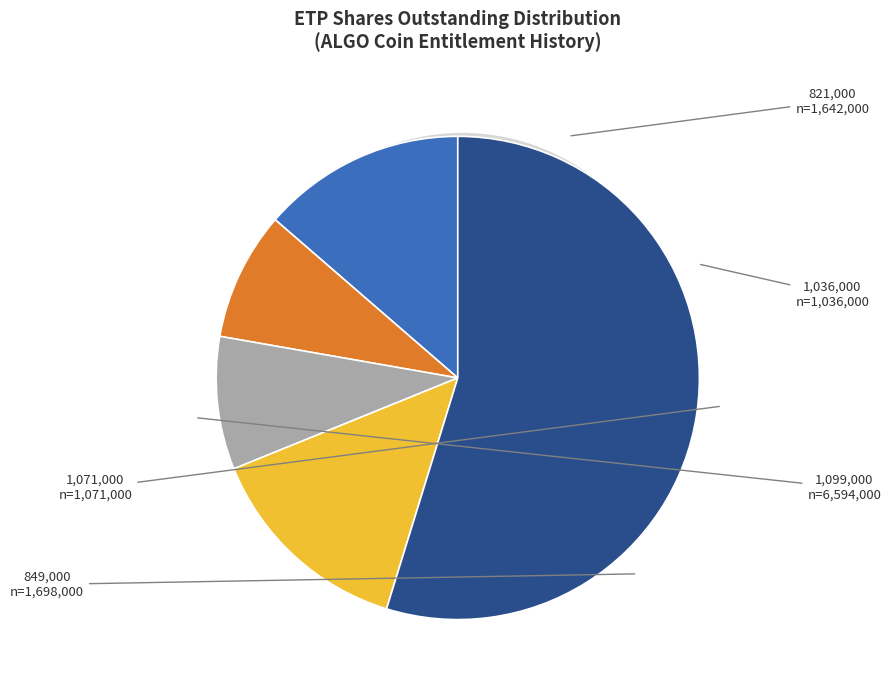

What percentage is the 28/01/2025 slice, to the nearest percent?

9%